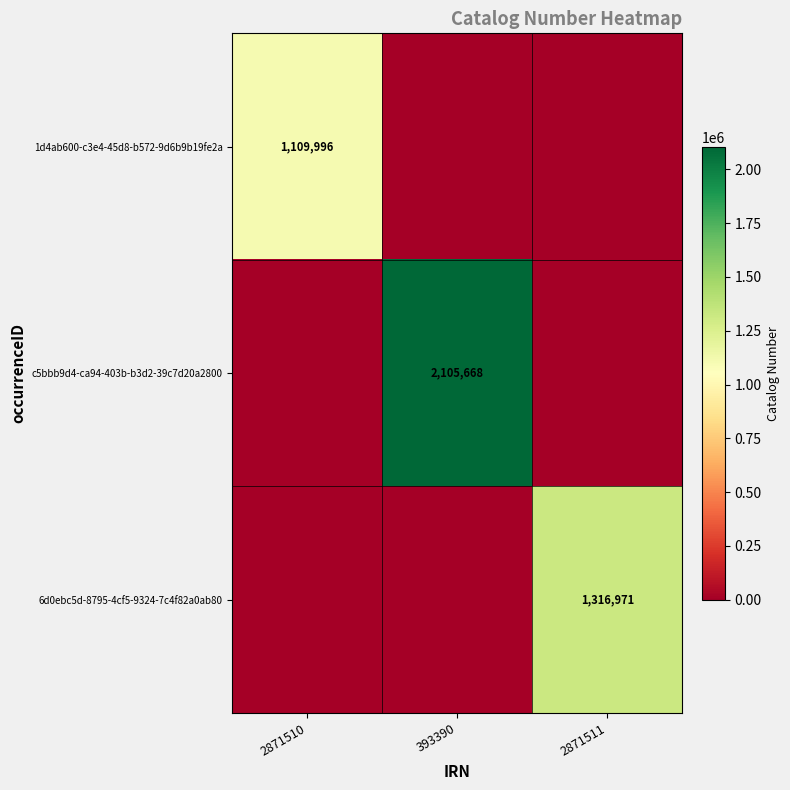

Is it true that 6d0ebc5d-8795-4cf5-9324-7c4f82a0ab80 equals 1316971 at 2871511?

True